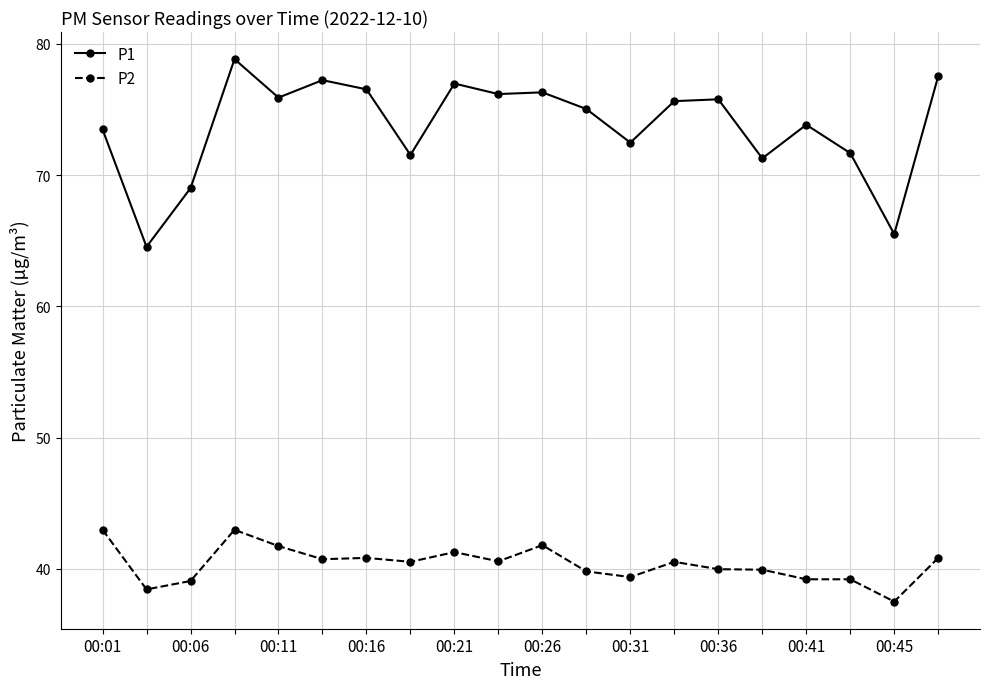

Which series has the widest spread of values?

P1